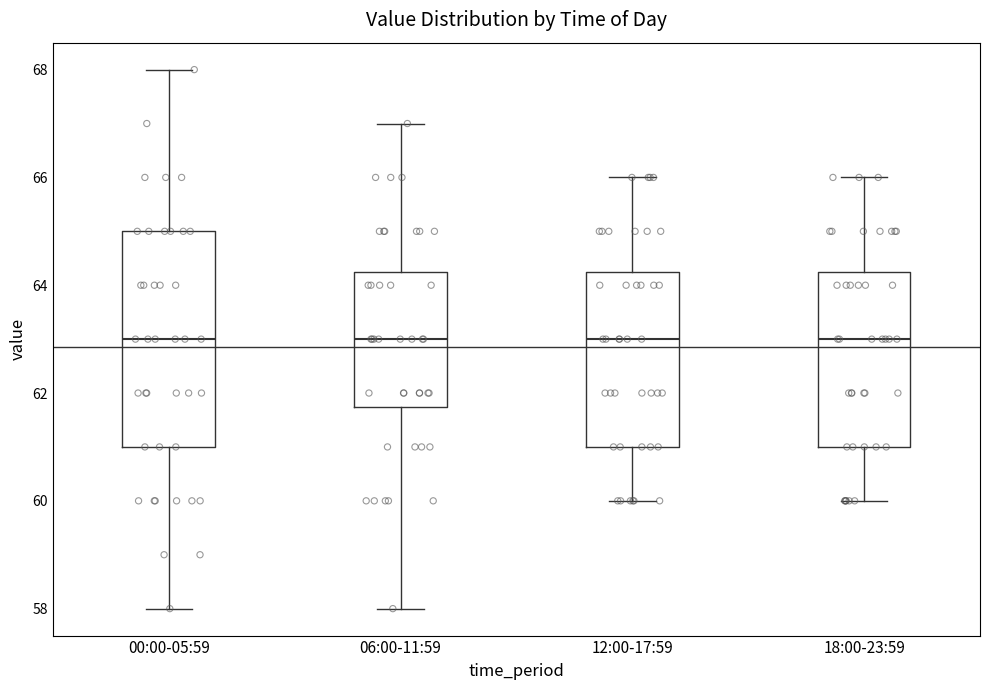

Where does the upper whisker of the box for 06:00-11:59 end on the y-axis? The values are not printed on the chart, so give them approximately, as read against the axis.

67.0